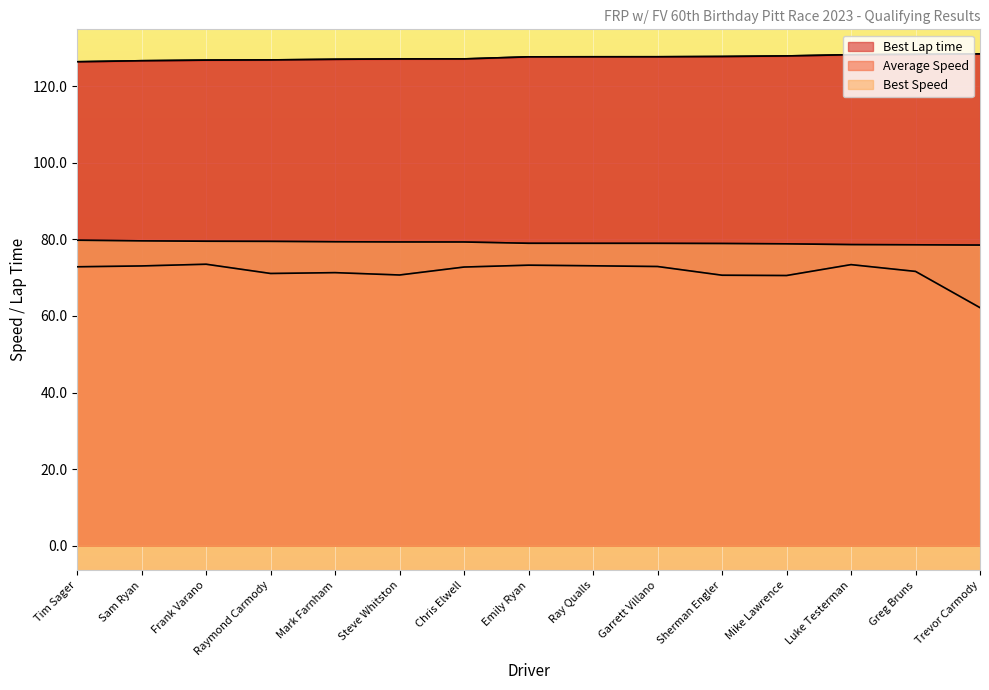

What is the label of the 15th point from the left?

Trevor Carmody